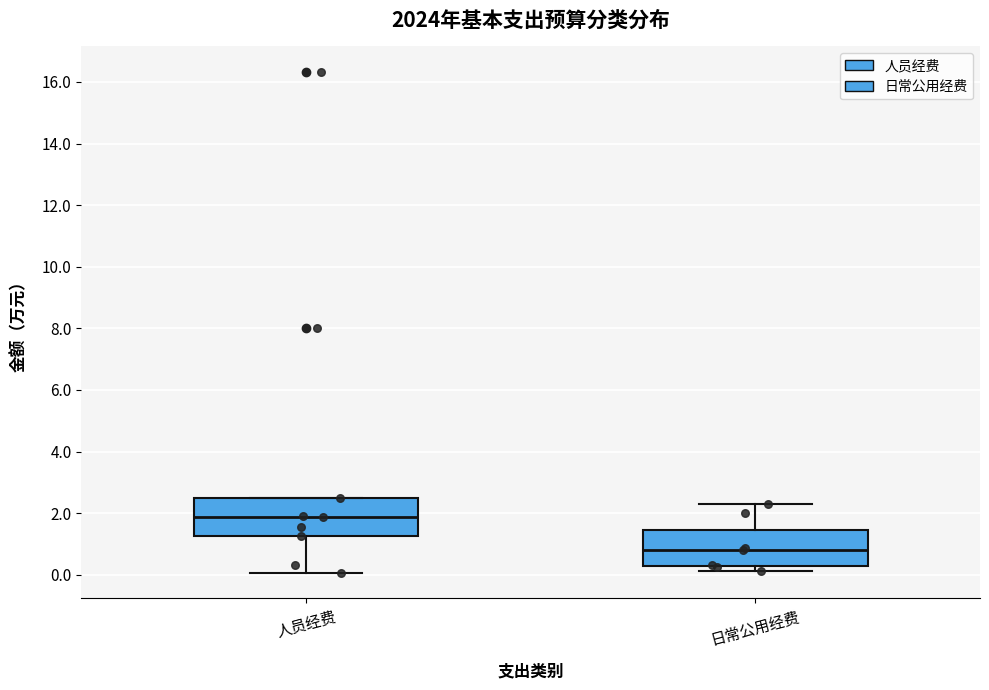

Reading left to right, read every box against the y-axis: the position of its median line, the range the box covers, and the ends of its whiskers. The values are not printed on the chart, so give them approximately, as read against the axis.

人员经费: median 1.8, box 1.2 to 2.6, whiskers 0.0 to 2.6
日常公用经费: median 0.8, box 0.2 to 1.4, whiskers 0.2 (just below the box's lower edge) to 2.4